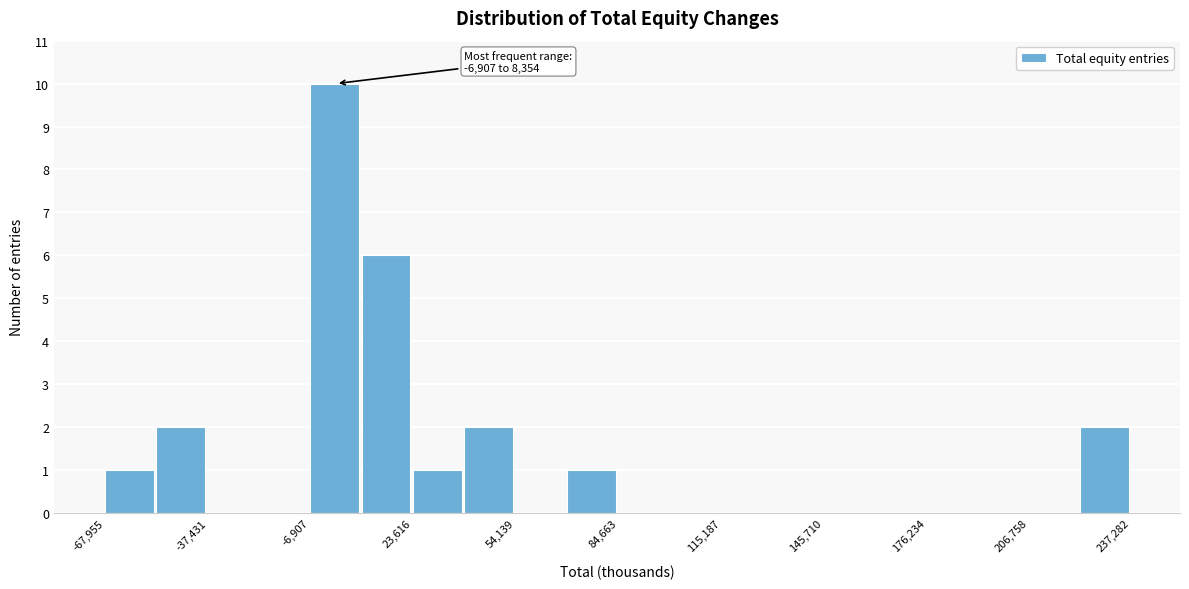

Around what value on the x-axis is the tallest bar? Give the approximate position of its centre, as read against the axis.

0